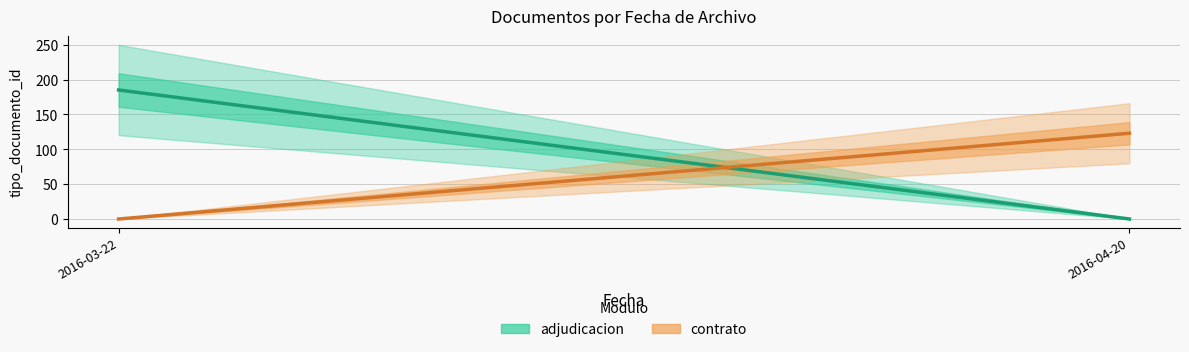

What is the difference between the contrato values at 2016-04-20 and 2016-03-22?

123